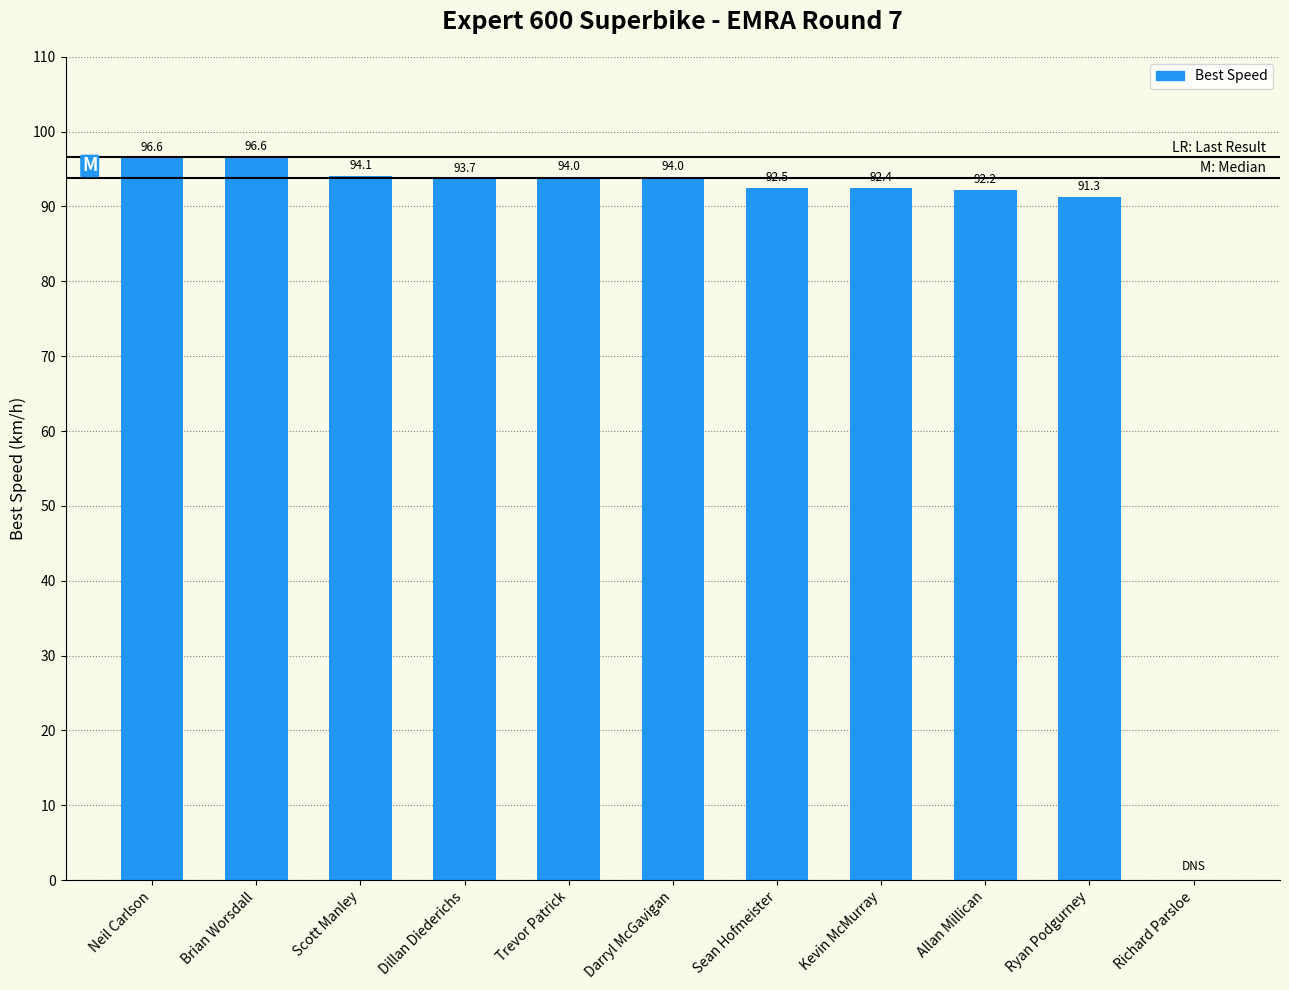

What is the approximate value at Neil Carlson?

96.6